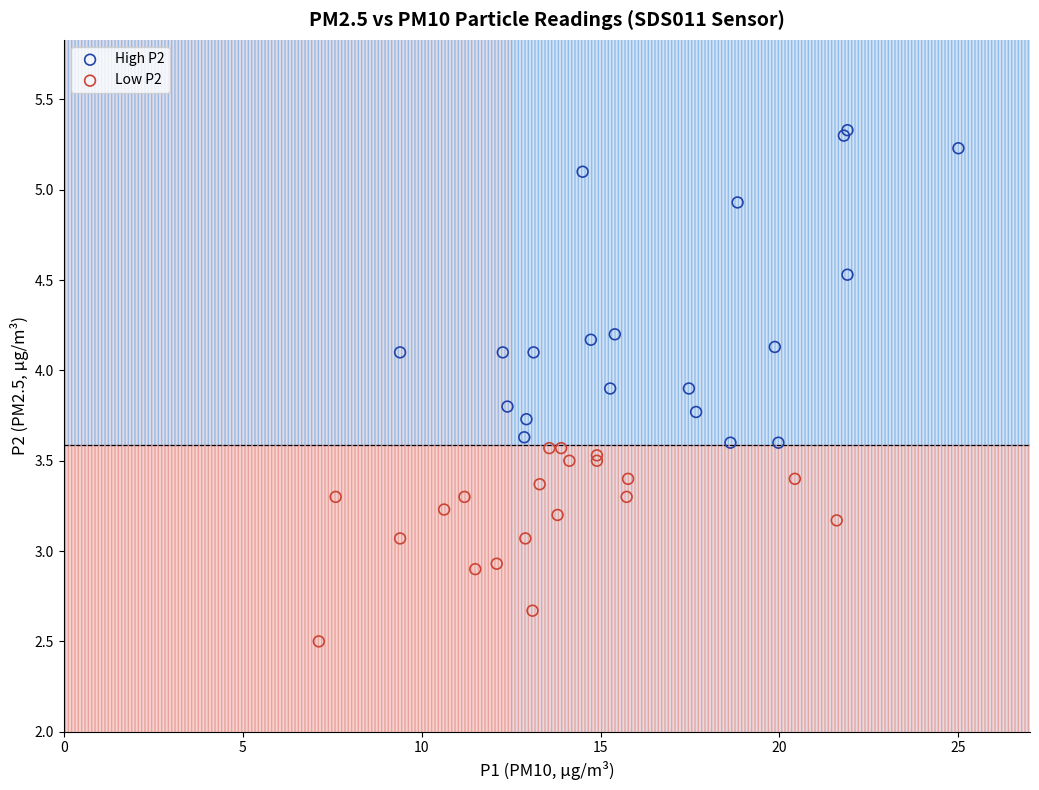

Which series reaches the minimum Y coordinate?

Low P2